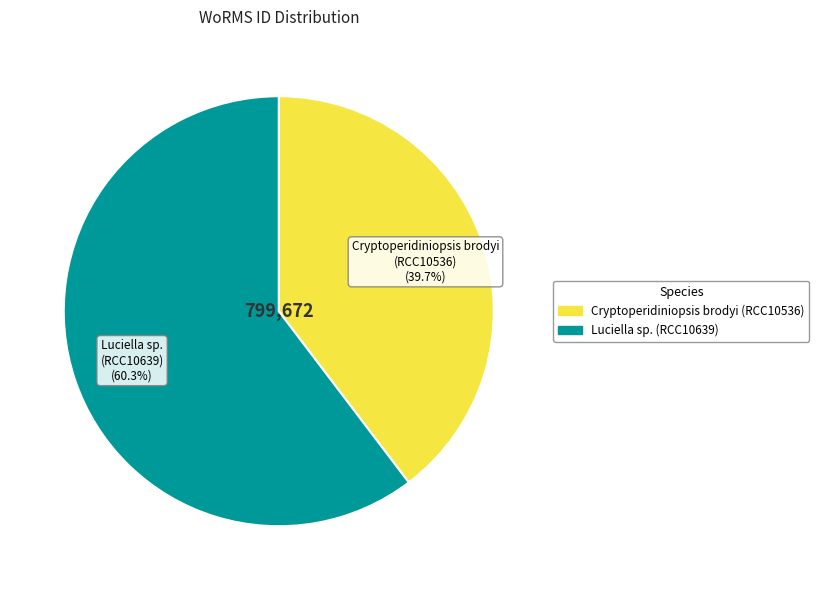

Does Luciella sp. (RCC10639) account for over 50% of the chart?

Yes